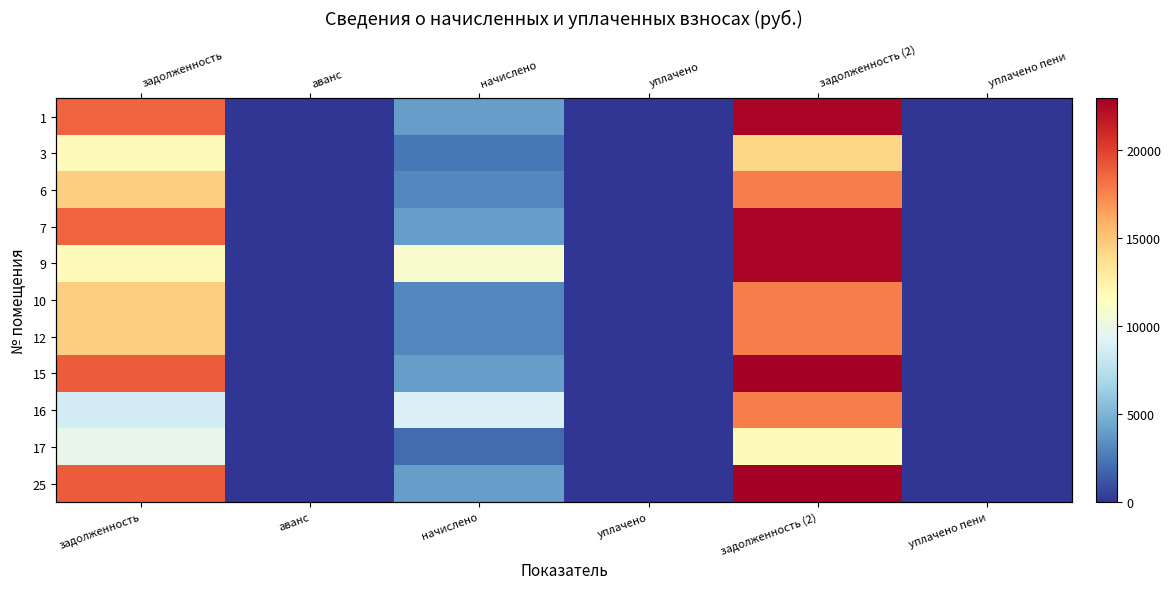

Is the value of 25 at аванс greater than the value of 15 at уплачено пени?

No